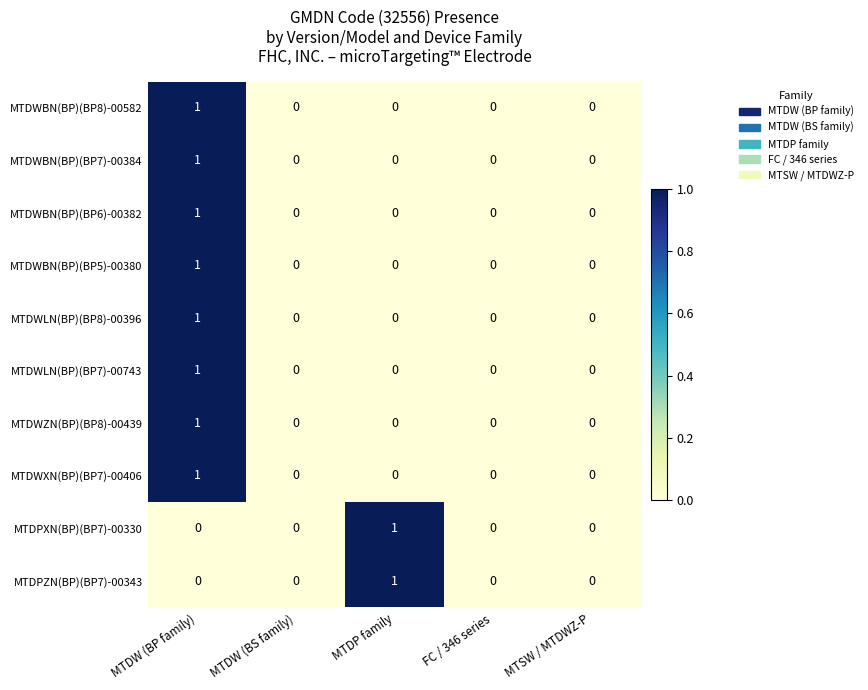

What is the greatest value displayed?

1